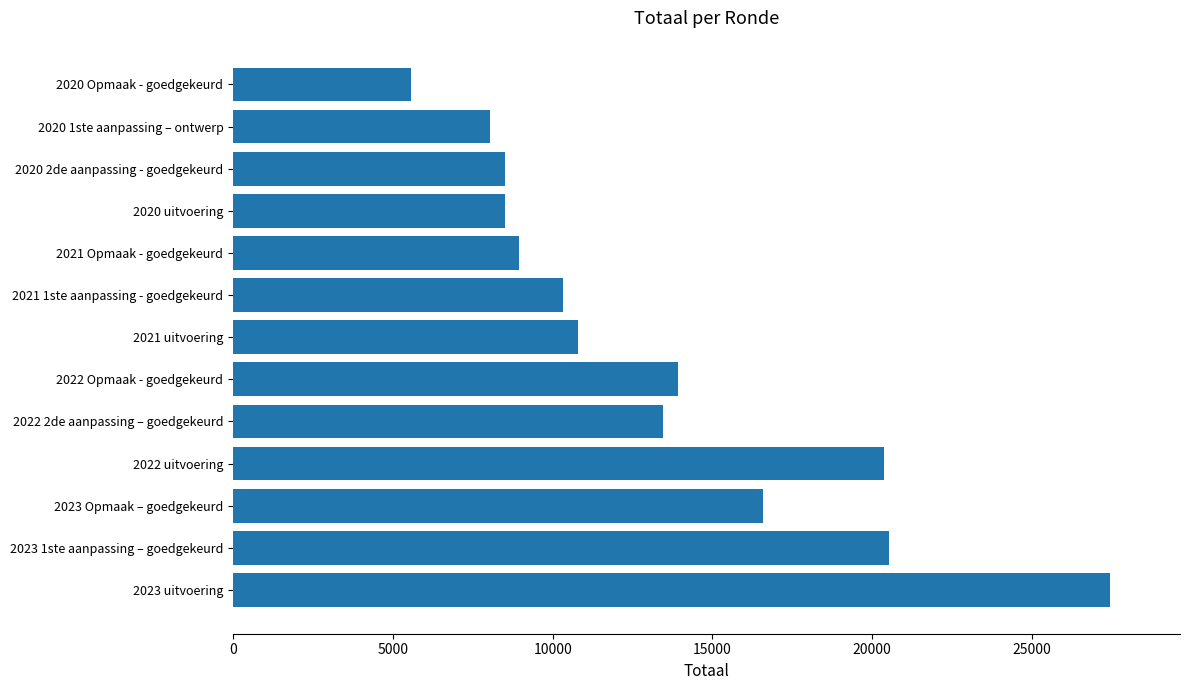

What is the sum of all values?

172954